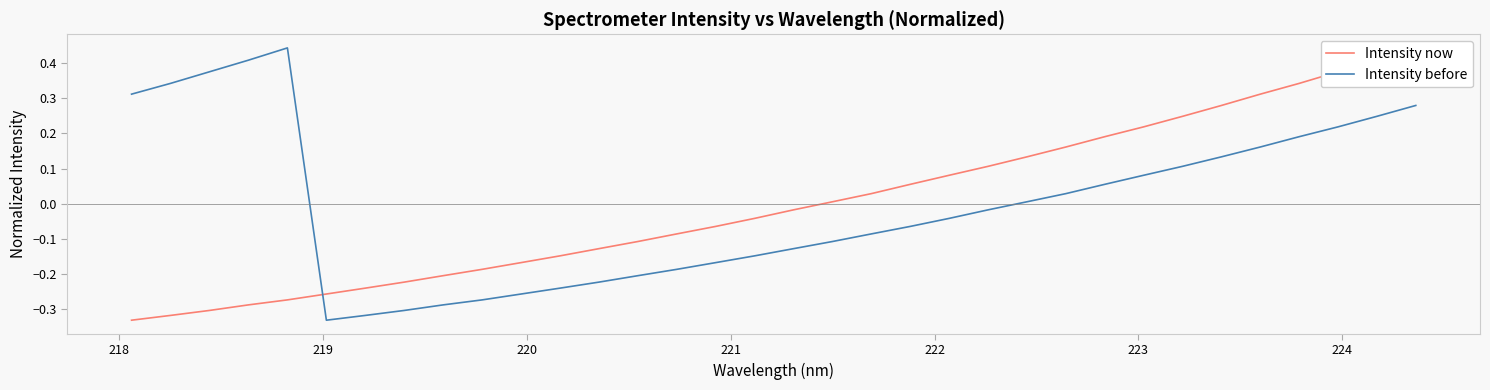

What is the minimum value shown in the chart?

-0.3